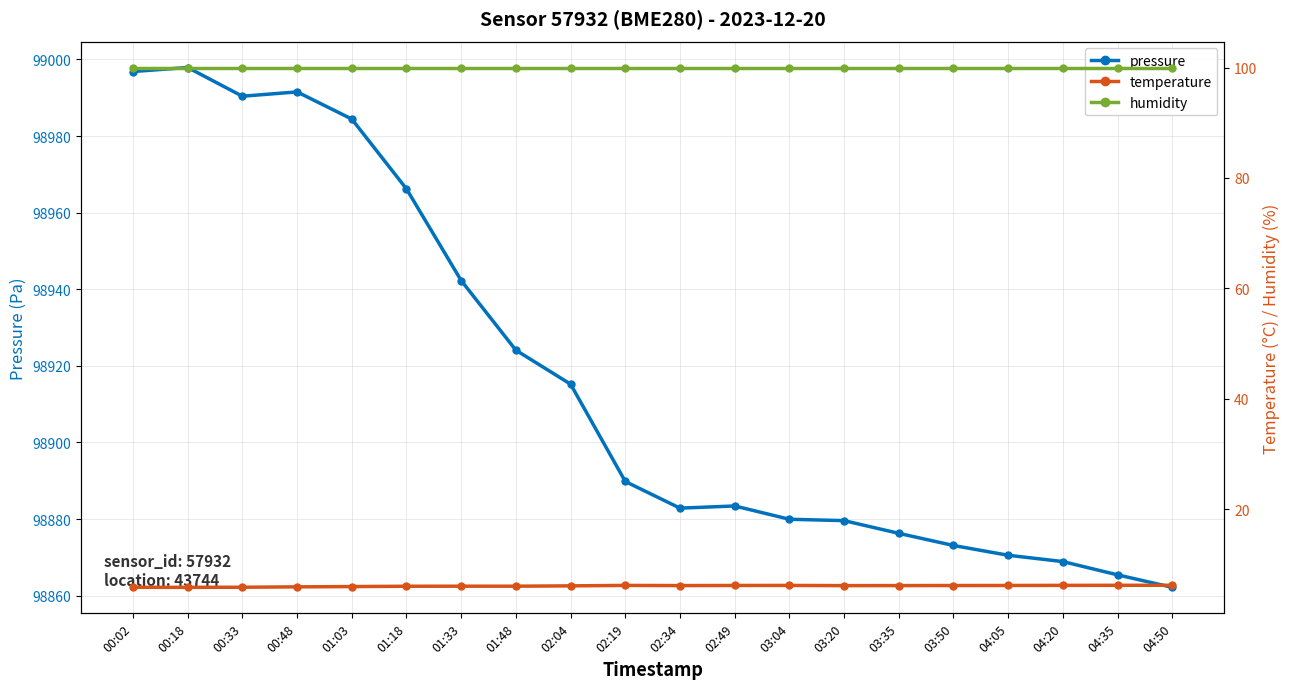

Reading left to right, list all the values displayed in this chart.

pressure: 98996.9	98997.9	98990.4	98991.5	98984.4	98966.2	98942.3	98924.1	98915.2	98889.8	98882.9	98883.4	98879.9	98879.6	98876.3	98873.1	98870.6	98868.9	98865.4	98862.2
temperature: 5.8	5.8	5.8	5.9	6.0	6.0	6.0	6.0	6.1	6.2	6.1	6.2	6.2	6.1	6.1	6.2	6.2	6.2	6.2	6.2
humidity: 100.0	100.0	100.0	100.0	100.0	100.0	100.0	100.0	100.0	100.0	100.0	100.0	100.0	100.0	100.0	100.0	100.0	100.0	100.0	100.0